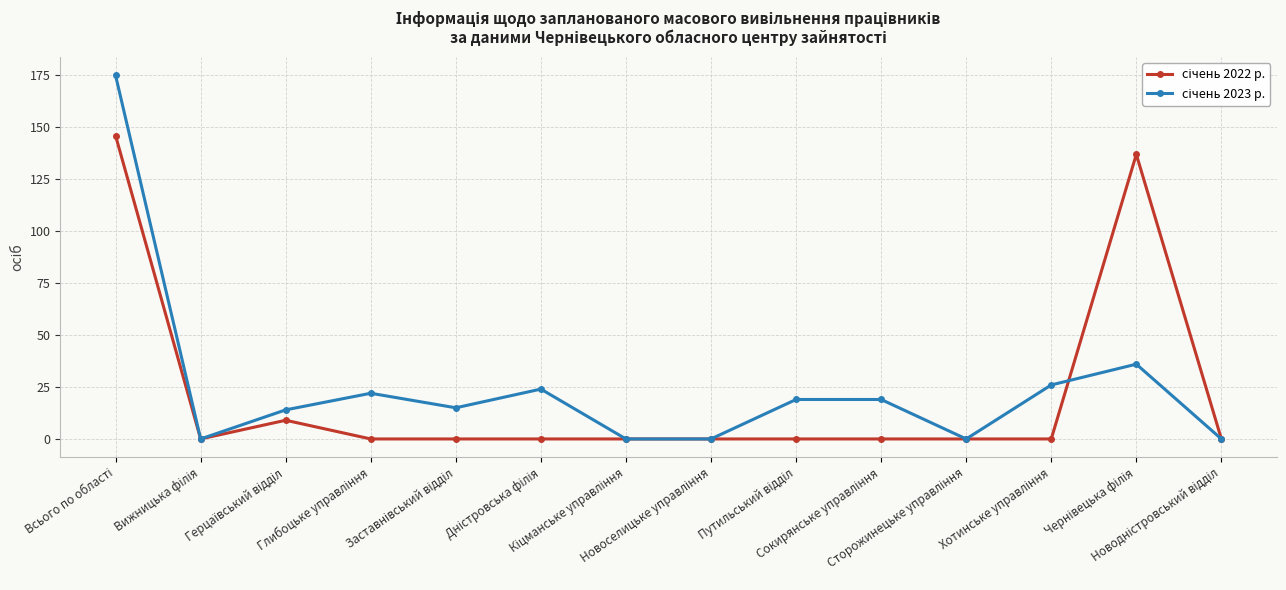

How many lines are shown in the chart?

2